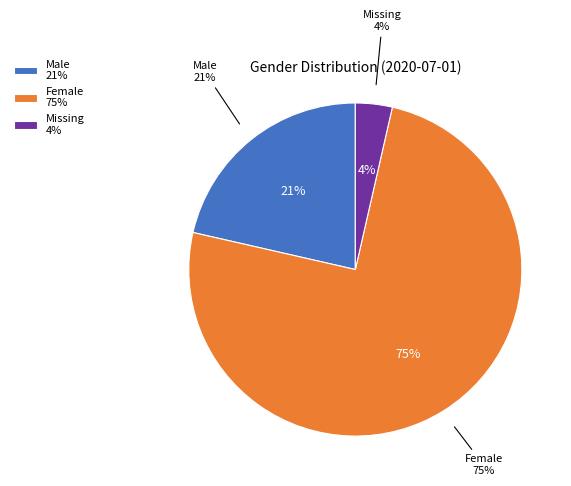

Combined, do Female and Missing account for over 50%?

Yes